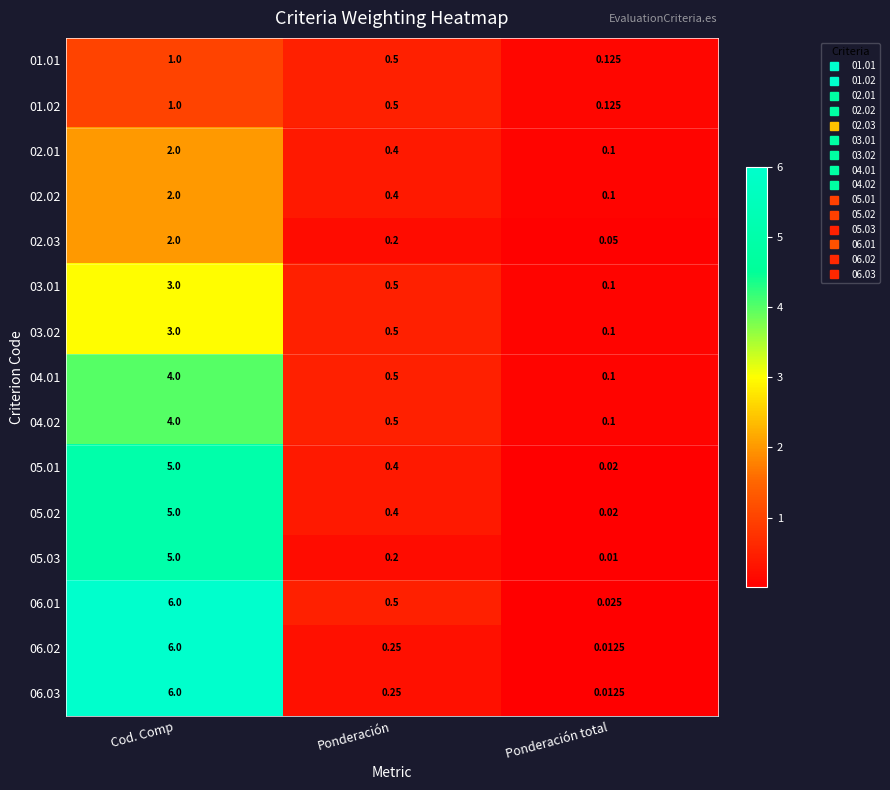

Which series has the largest total across all categories?

06.01